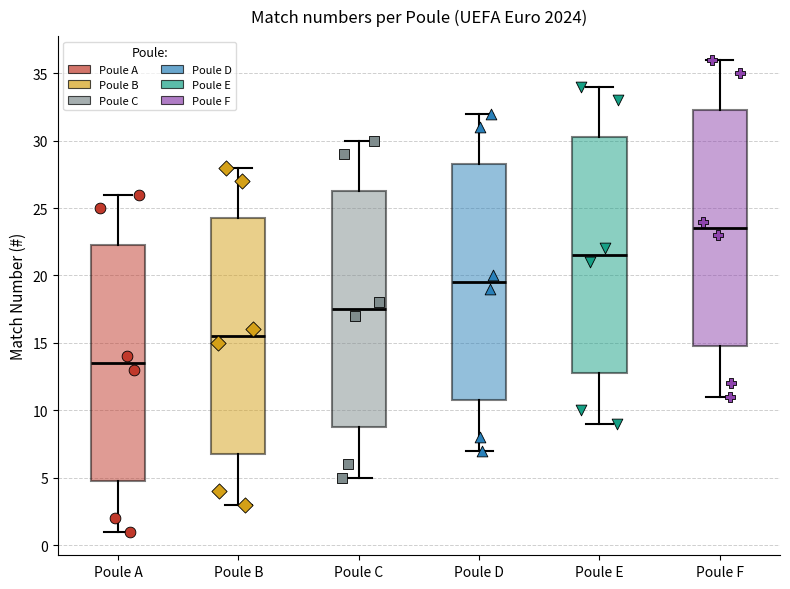

Which box's median line is the lowest?

Poule A